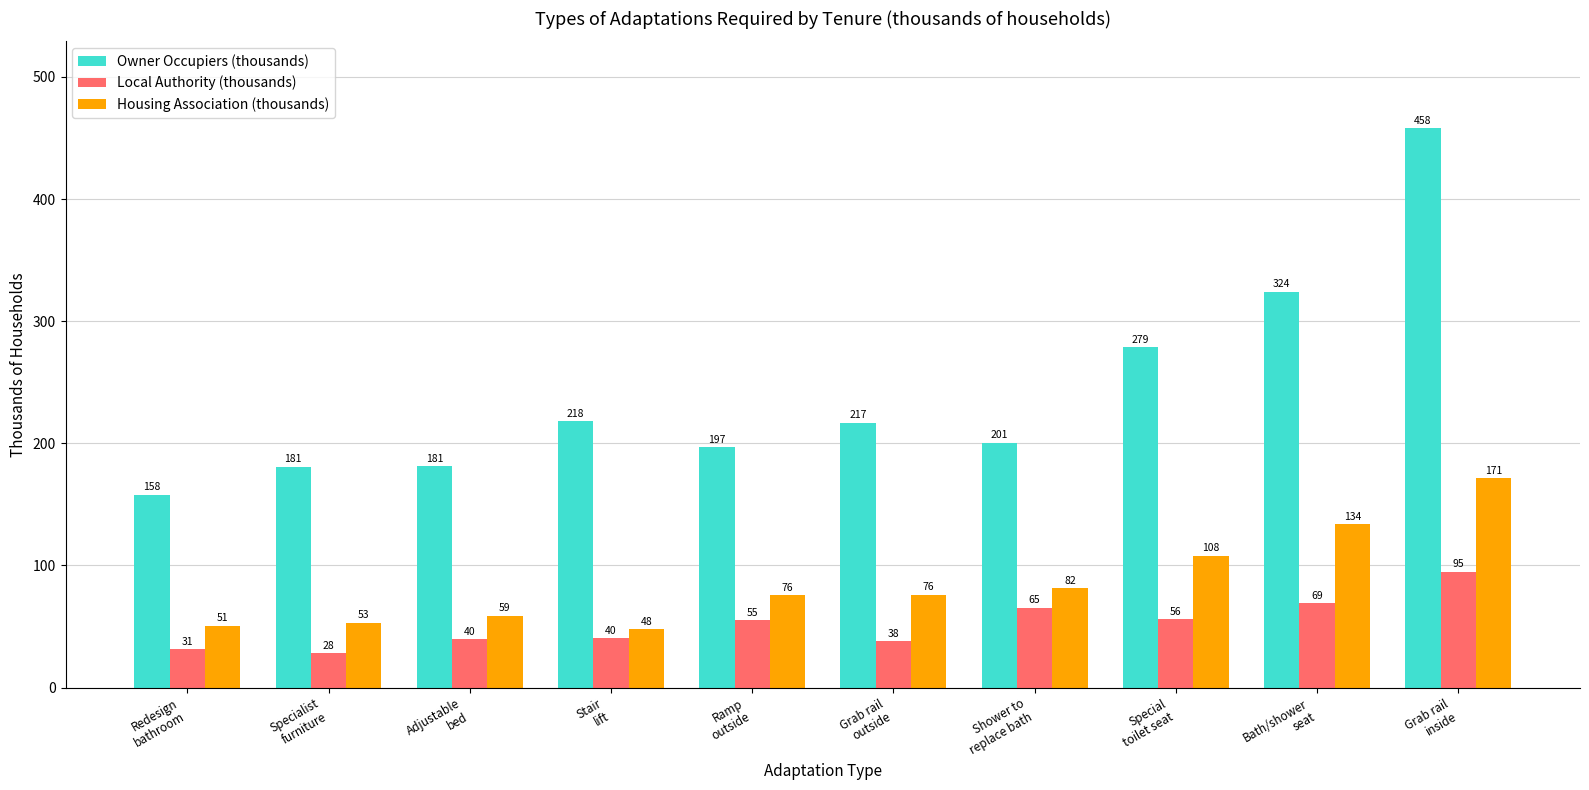

Which series has the largest total across all categories?

Owner Occupiers (thousands)